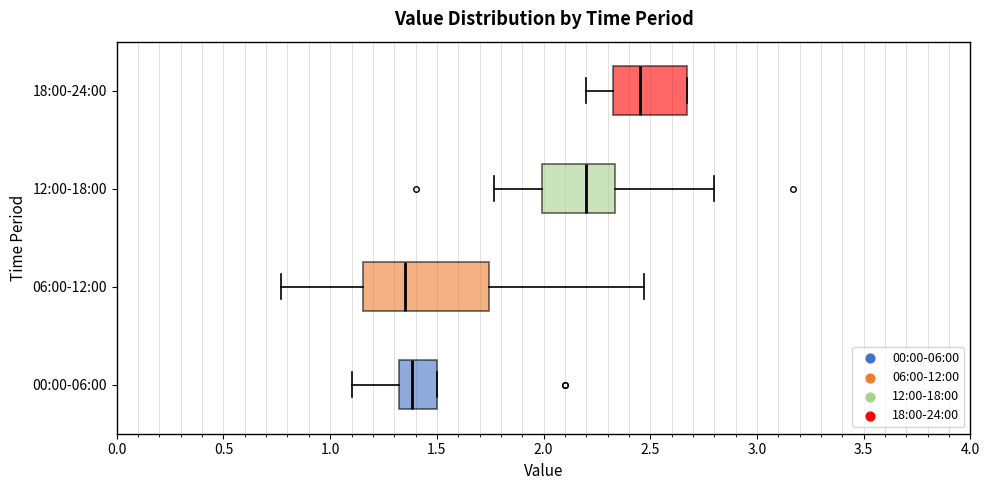

Comparing the boxes themselves (not the whiskers), which one is the widest?

06:00-12:00